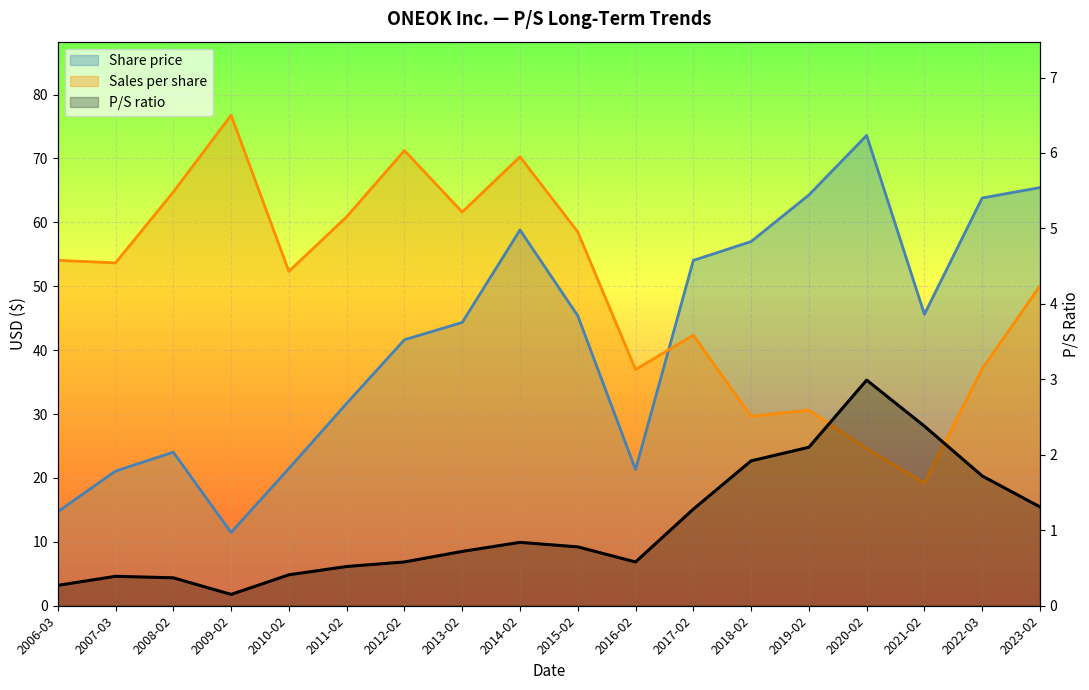

What is the minimum value for Share price?

11.5